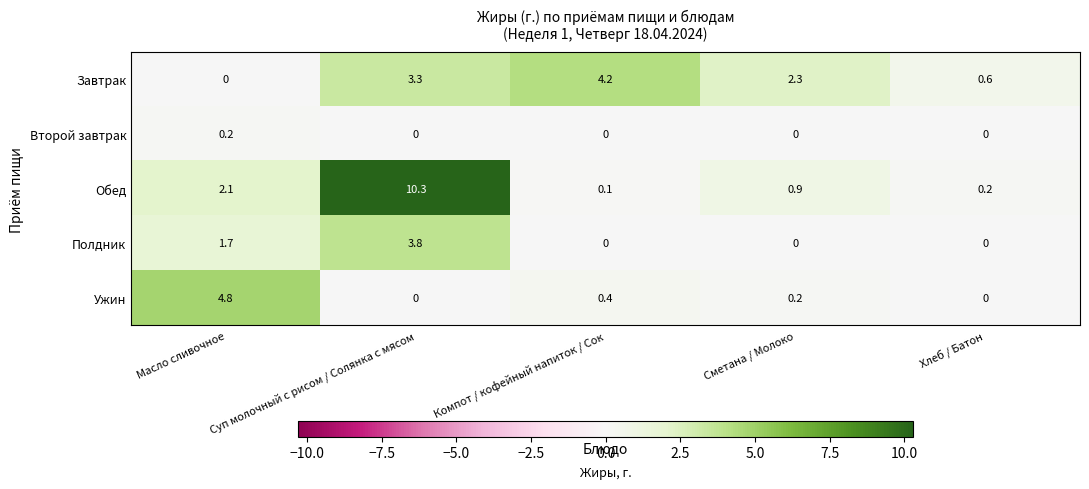

Which series has the widest spread of values?

Обед